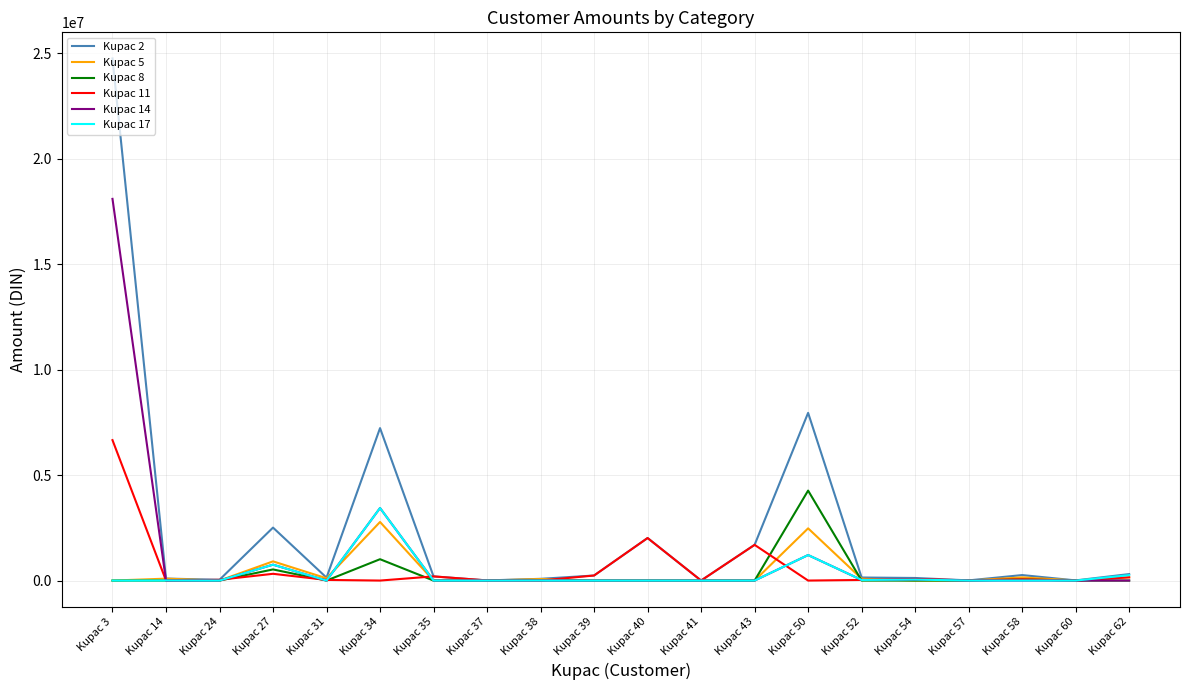

List the series in order of their peak value, highest first.

Kupac 2, Kupac 14, Kupac 11, Kupac 8, Kupac 17, Kupac 5